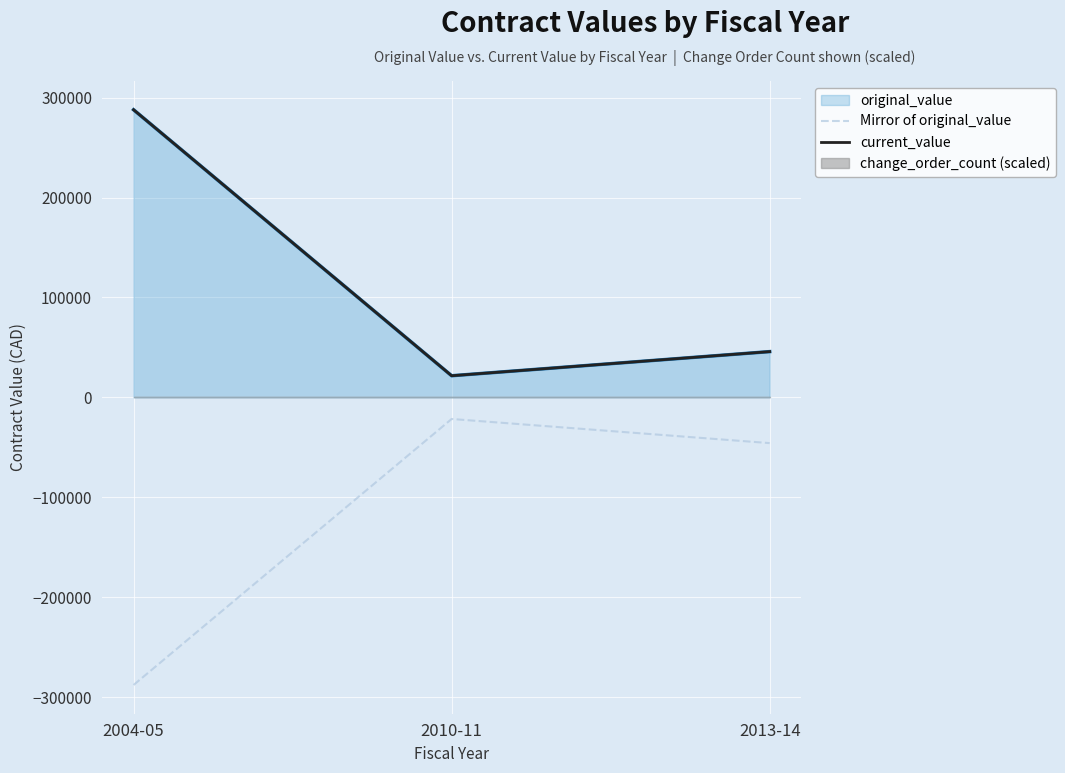

Reading left to right, list all the values displayed in this chart.

Mirror of original_value: 2004-05=-287913.8	2010-11=-21643.0	2013-14=-45800.0
current_value: 2004-05=287913.8	2010-11=21643.0	2013-14=45800.0